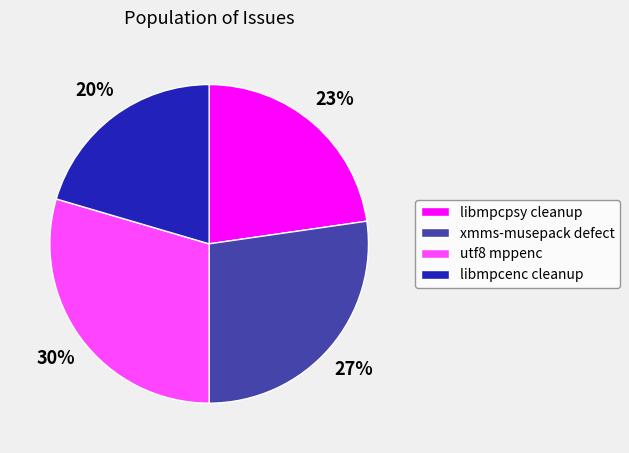

Between xmms-musepack defect and libmpcpsy cleanup, which is larger?

xmms-musepack defect